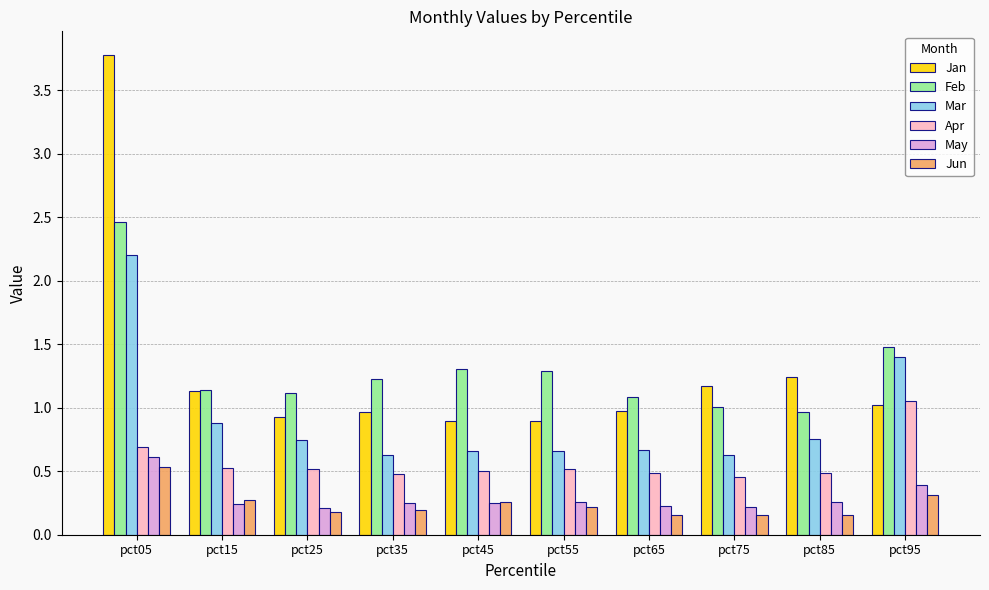

Which series changed the most between pct05 and pct95?

Jan